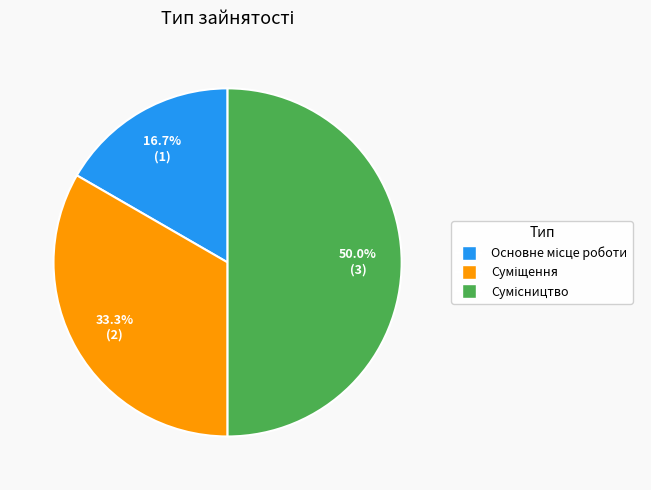

Is there a majority slice in this chart?

No